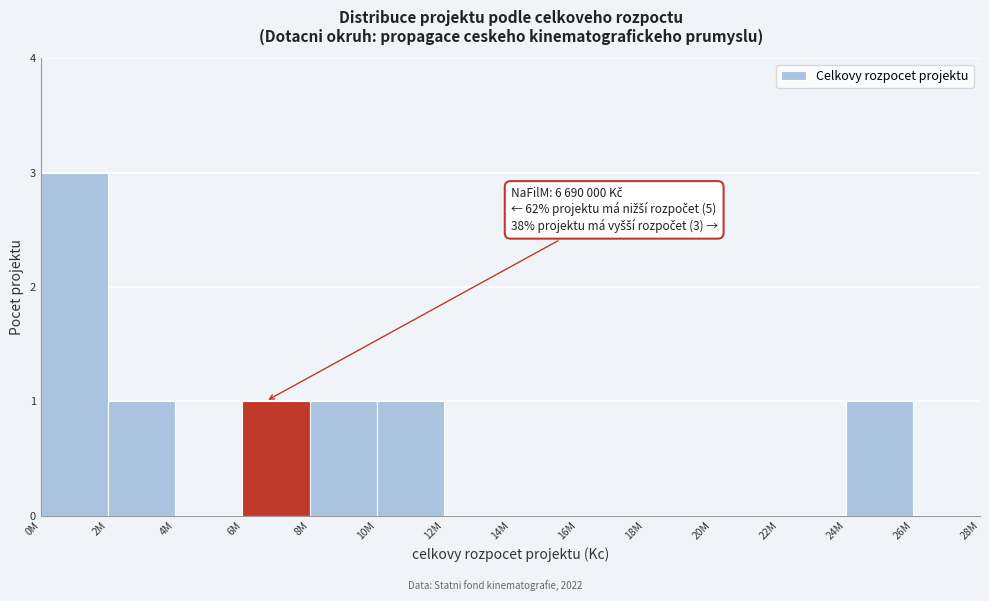

Reading right to left, what are all the values shown in this chart?

26M=0	24M=1	22M=0	20M=0	18M=0	16M=0	14M=0	12M=0	10M=1	8M=1	6M=1	4M=0	2M=1	0M=3